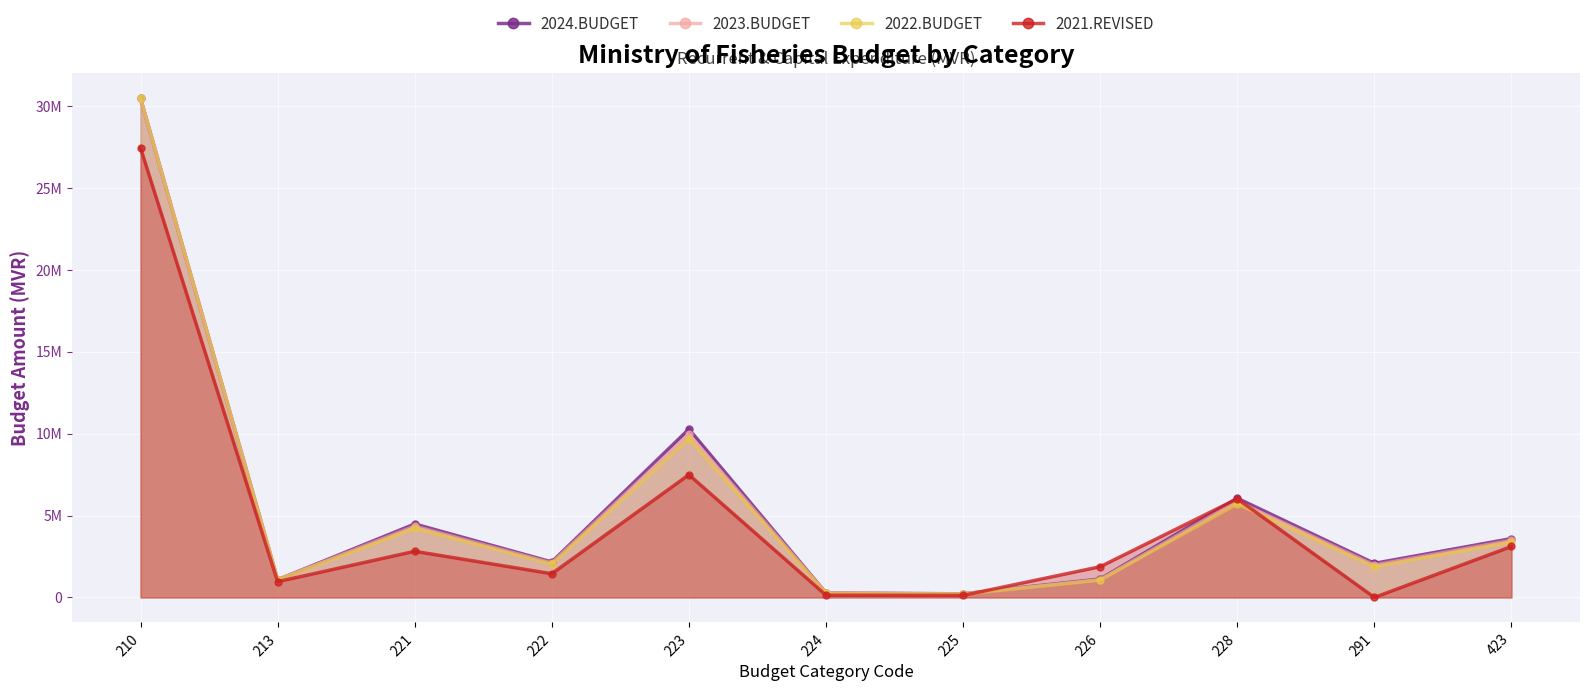

How many series are shown in this chart?

4